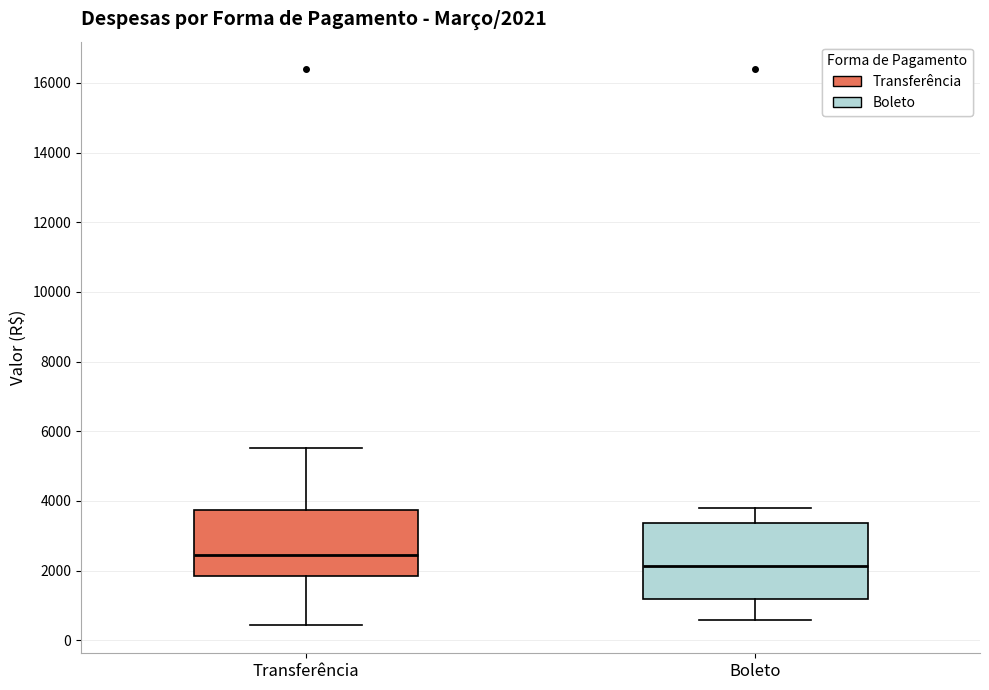

Comparing the boxes themselves (not the whiskers), which one is the tallest?

Boleto